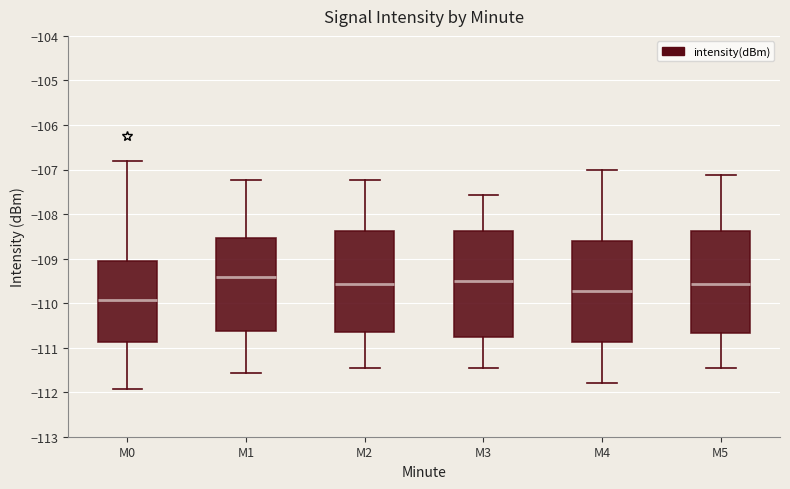

Reading left to right, read every box against the y-axis: the position of its median line, the range the box covers, and the ends of its whiskers. The values are not printed on the chart, so give them approximately, as read against the axis.

M0: median -109.9, box -110.9 to -109.0, whiskers -111.9 to -106.8
M1: median -109.4, box -110.6 to -108.5, whiskers -111.6 to -107.2
M2: median -109.6, box -110.7 to -108.4, whiskers -111.5 to -107.2
M3: median -109.5, box -110.8 to -108.4, whiskers -111.5 to -107.6
M4: median -109.7, box -110.9 to -108.6, whiskers -111.8 to -107.0
M5: median -109.6, box -110.7 to -108.4, whiskers -111.5 to -107.1